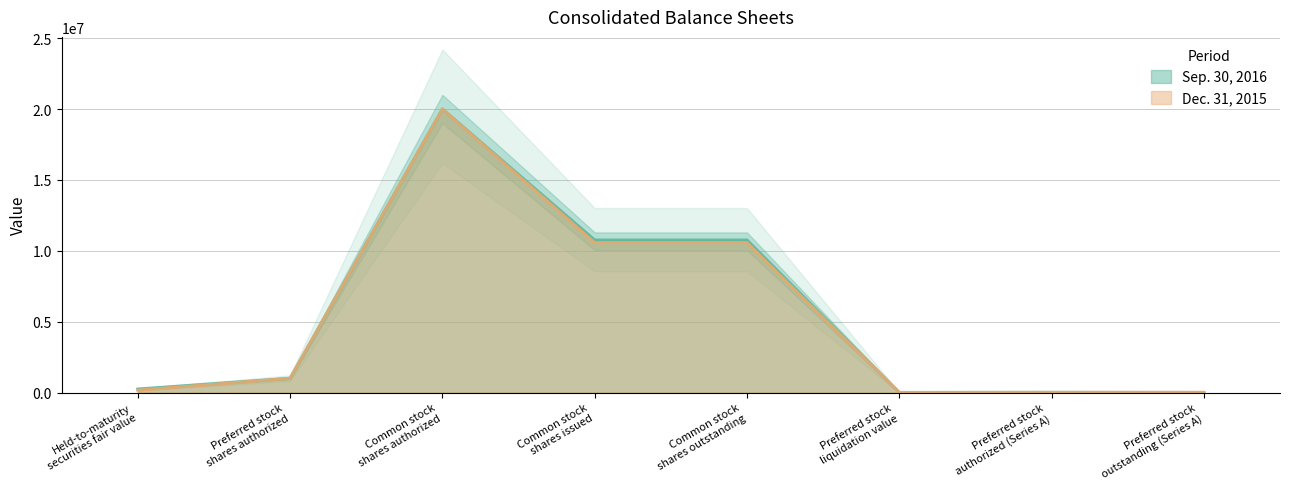

At which category does the chart reach its peak across all series?

Common stock
shares authorized